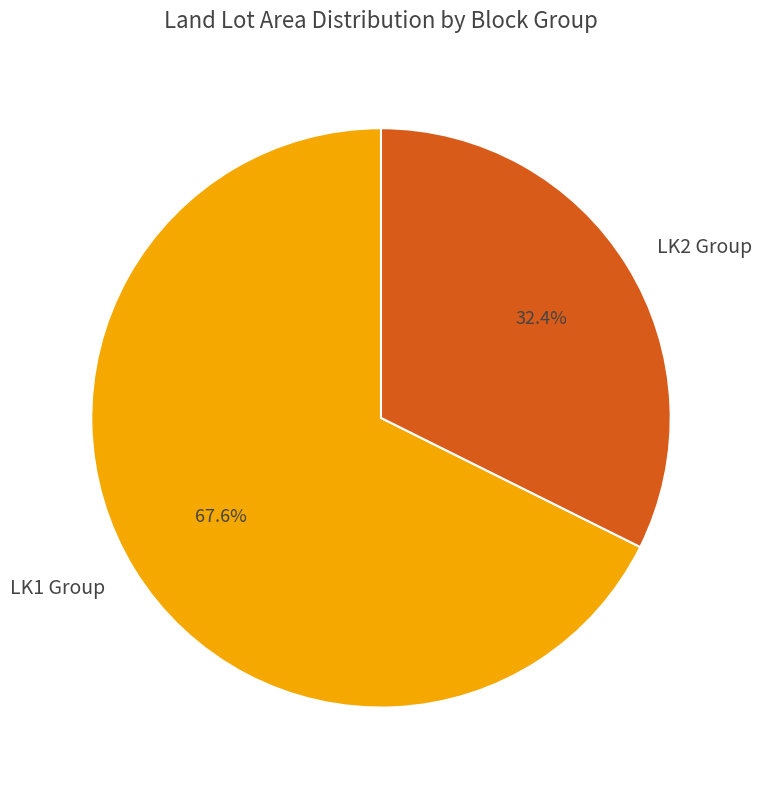

How many segments does this pie chart have?

2